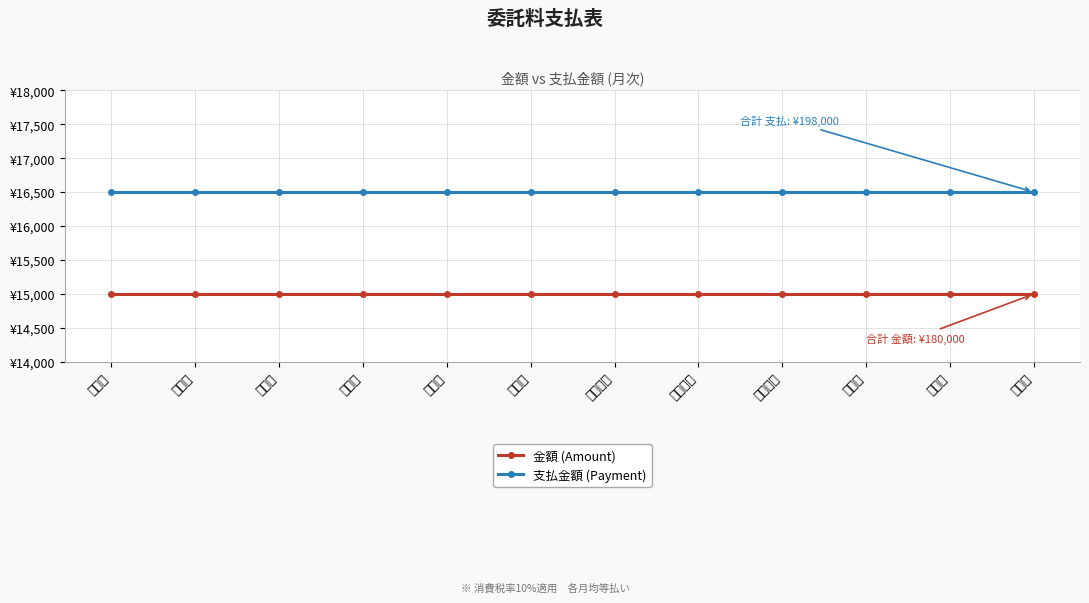

Does the chart have visible grid lines?

Yes